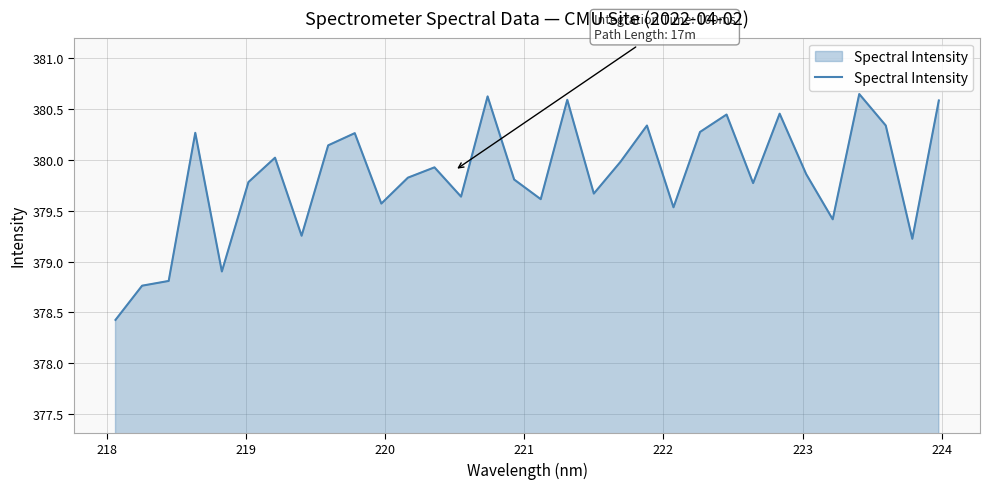

What is the difference between the maximum and minimum values?

2.2